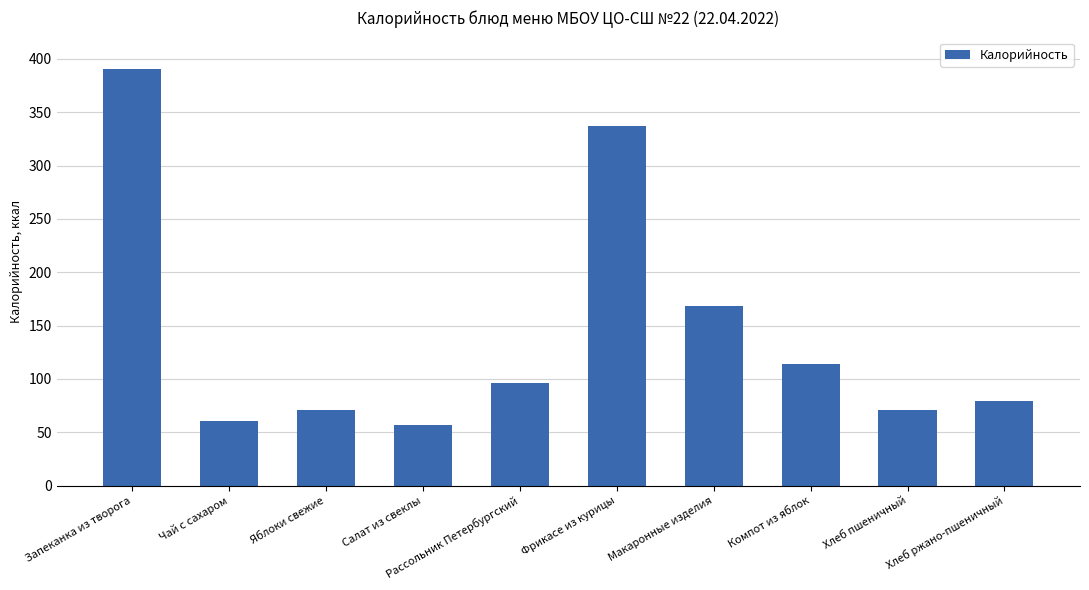

Which category has the highest value across all series?

Запеканка из творога